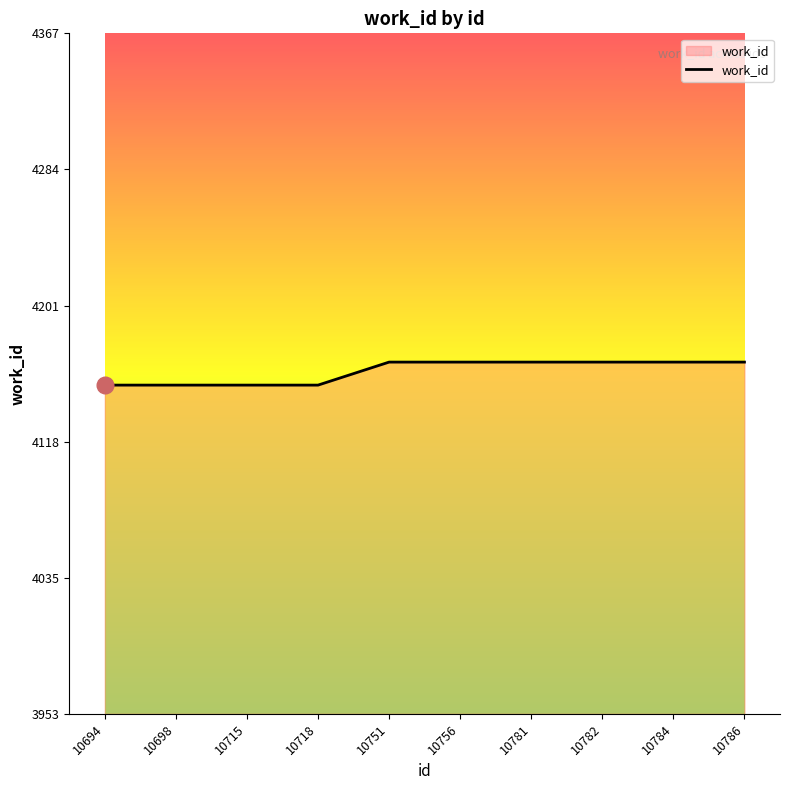

What is the difference between the maximum and minimum values?

14